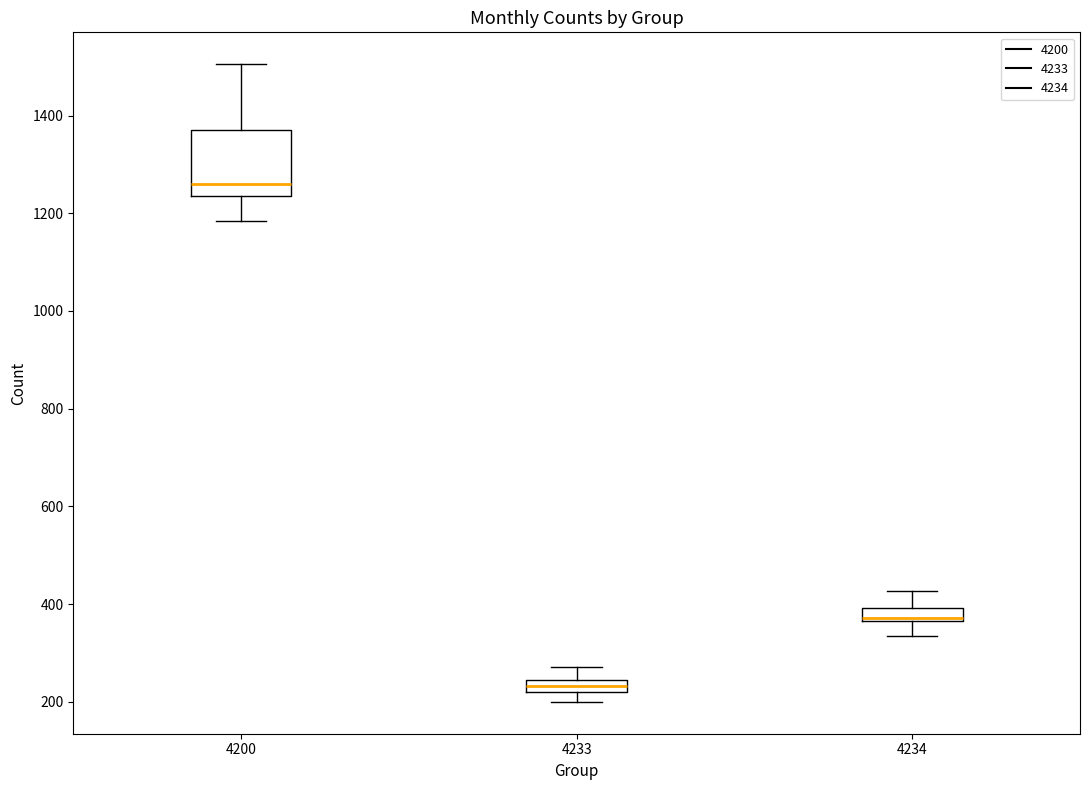

Which box is the tallest, from its lower edge to its upper edge?

4200